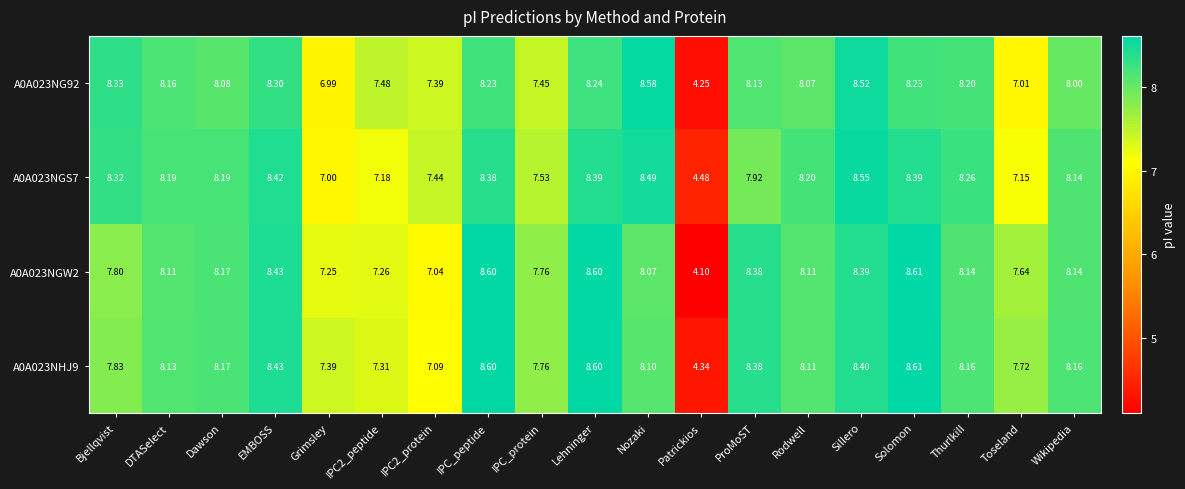

Is the value of A0A023NGW2 at Sillero greater than the value of A0A023NG92 at EMBOSS?

Yes